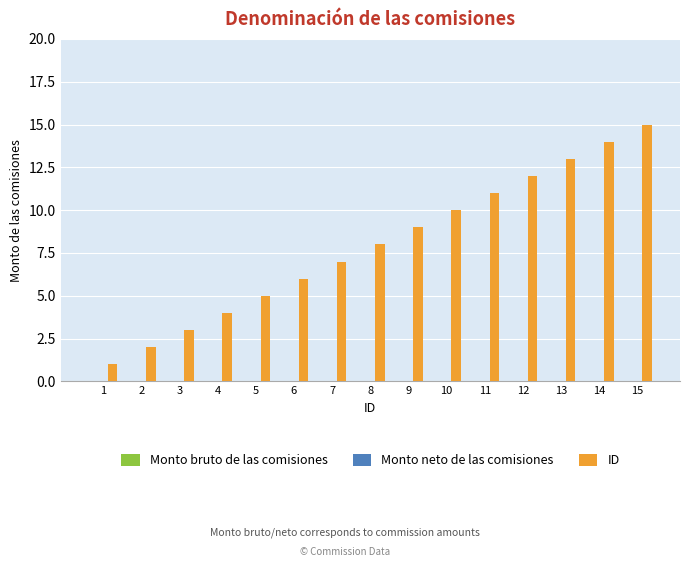

What is the change in value from 10 to 15?

+5